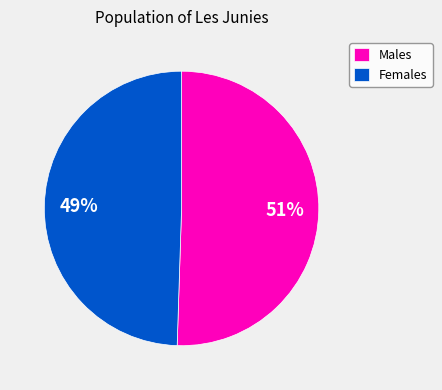

True or false: Males accounts for 38% of the total.

False